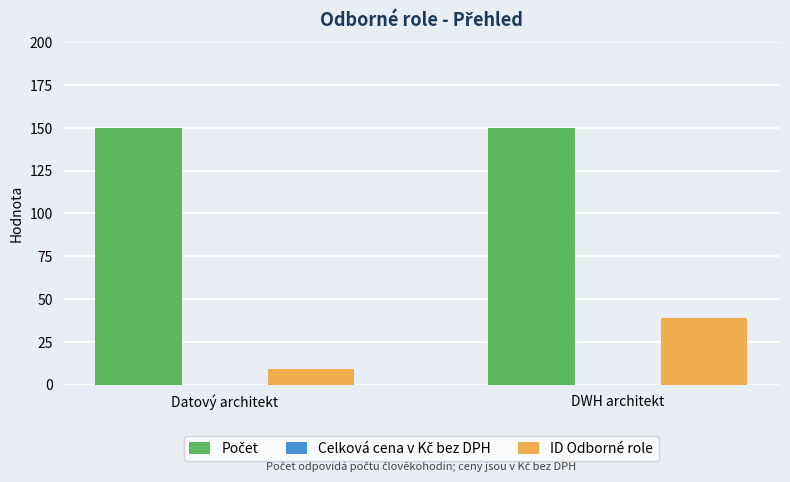

The value of ID Odborné role at DWH architekt is 55. True or false?

False